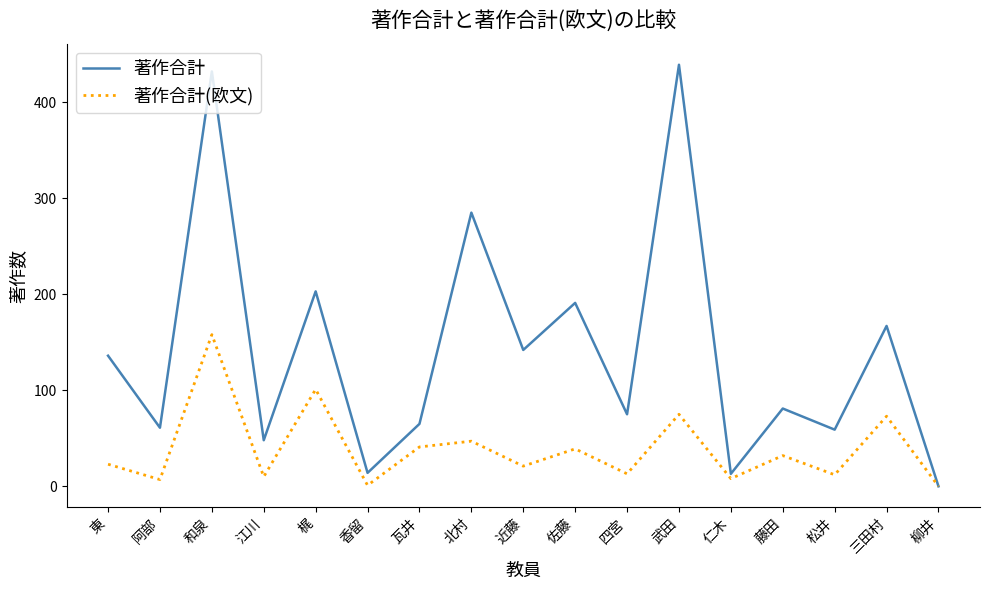

Rank the series by their average value, from lowest to highest.

著作合計(欧文), 著作合計